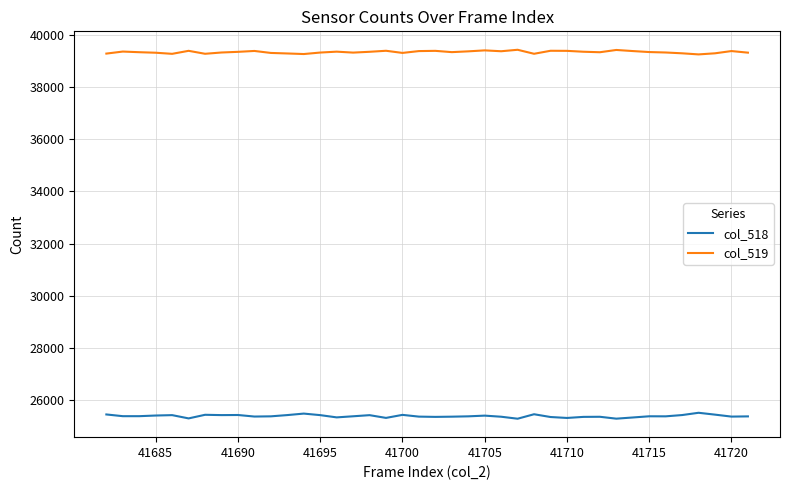

Count the number of categories in the chart.

40